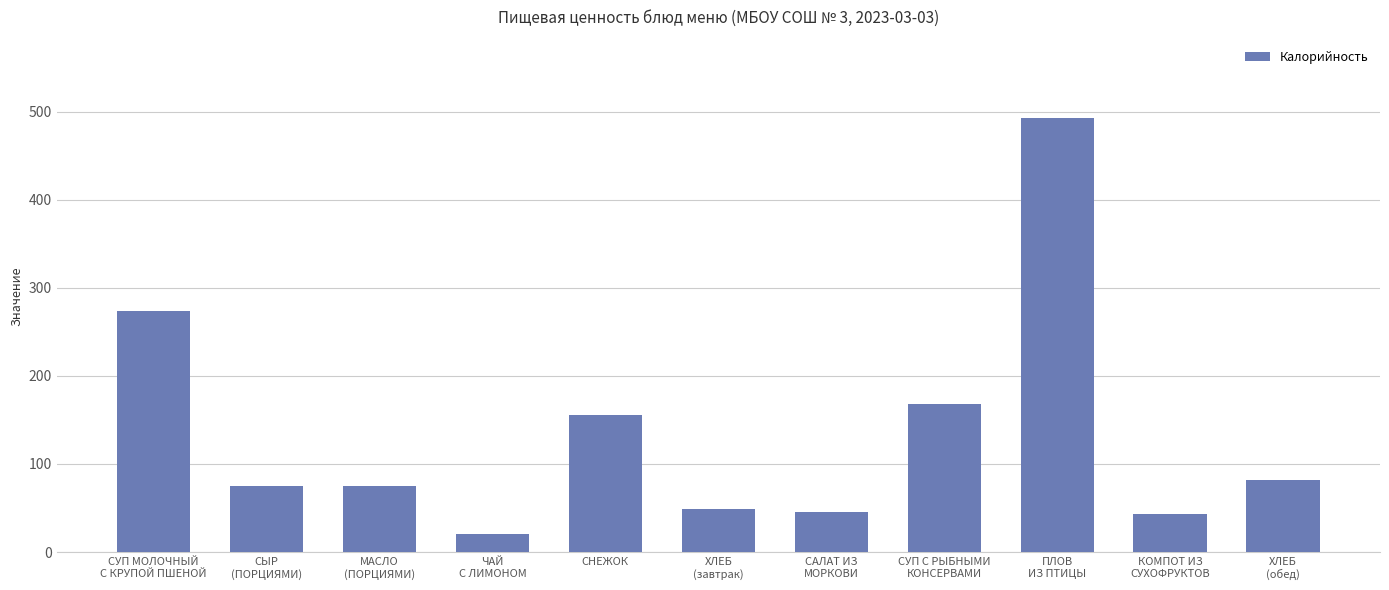

What is the value of the 8th bar from the left?

168